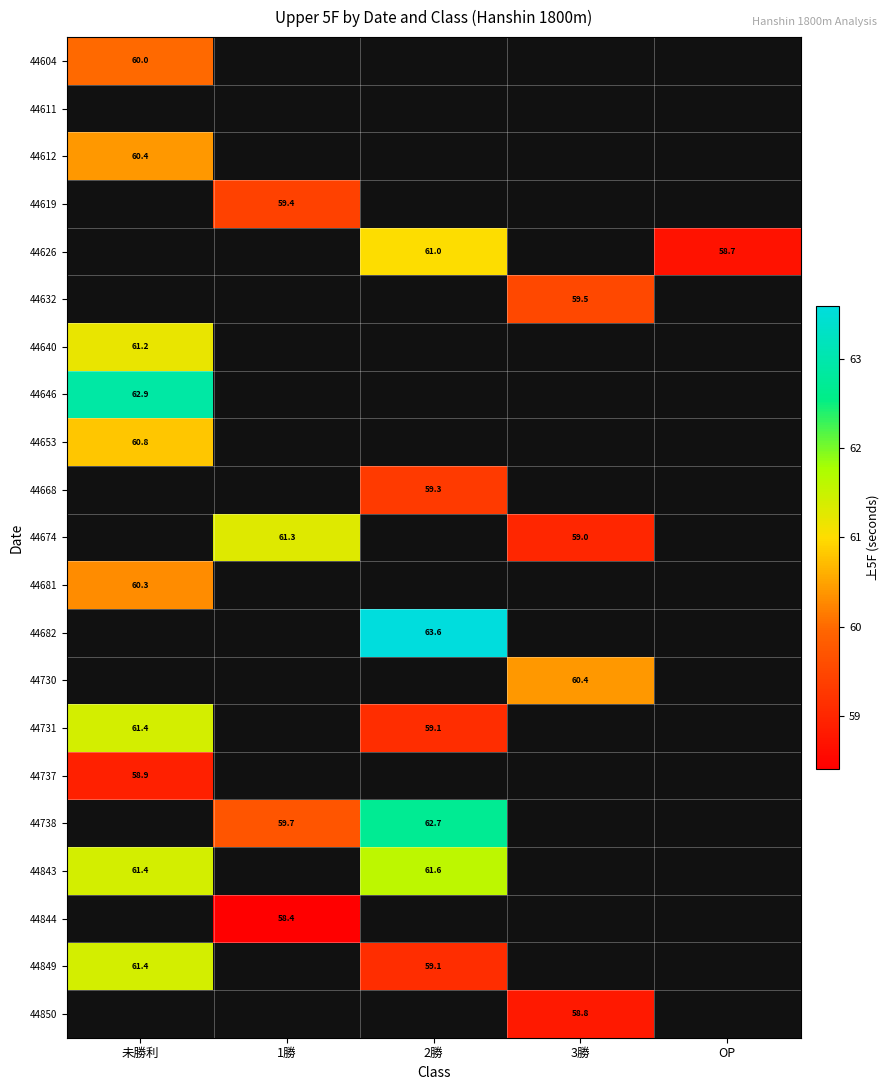

Which label corresponds to the largest value in the chart?

2勝